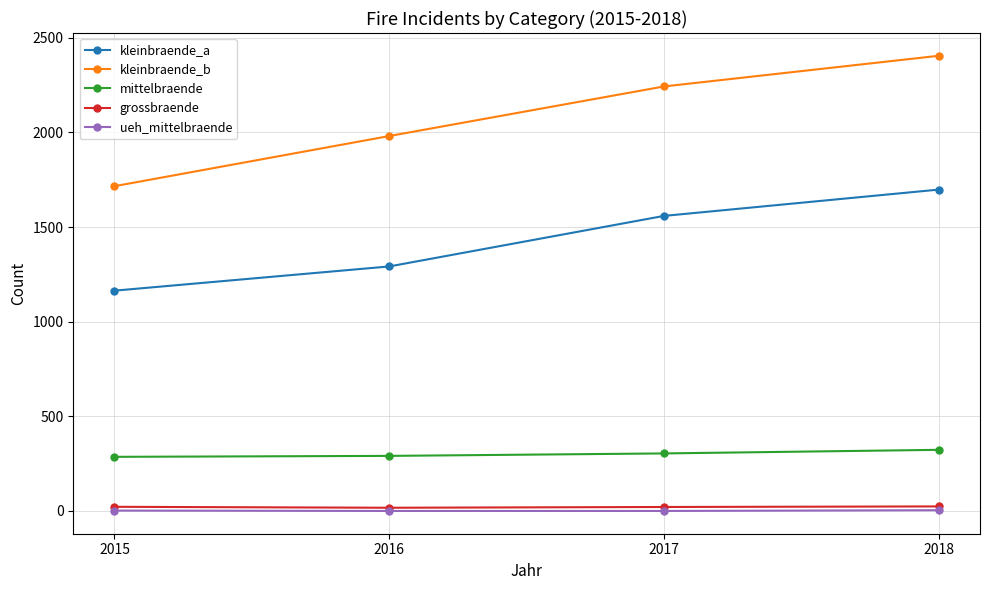

True or false: kleinbraende_a and mittelbraende cross at least once.

False